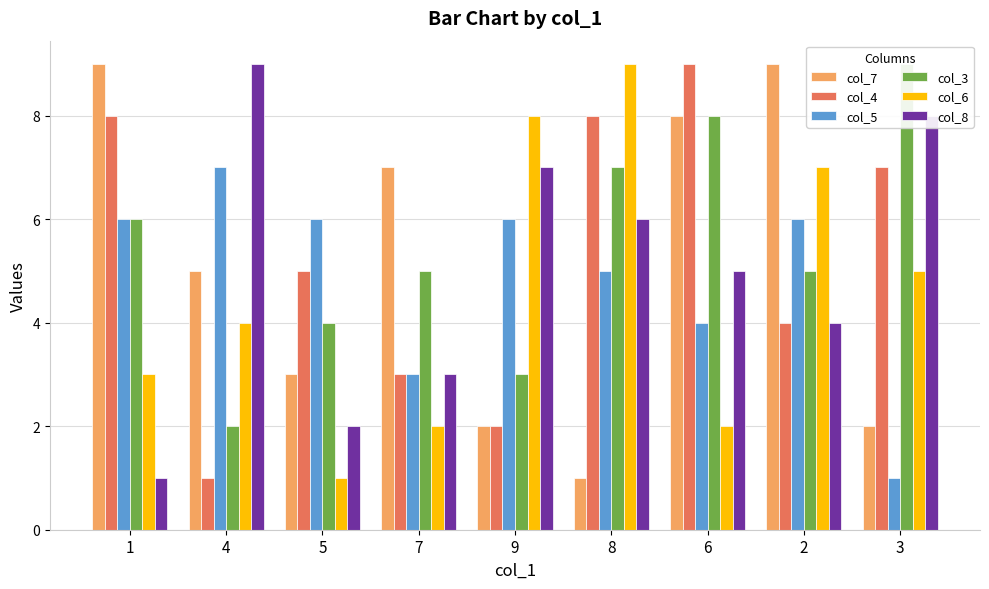

Between 2 and 8, which is larger?

2